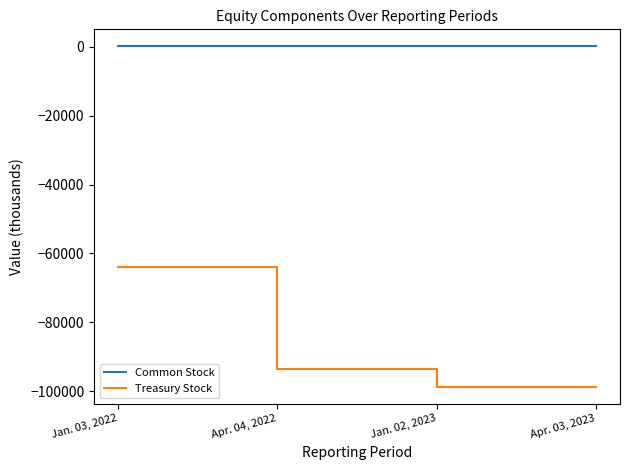

Rank the series by their average value, from lowest to highest.

Treasury Stock, Common Stock